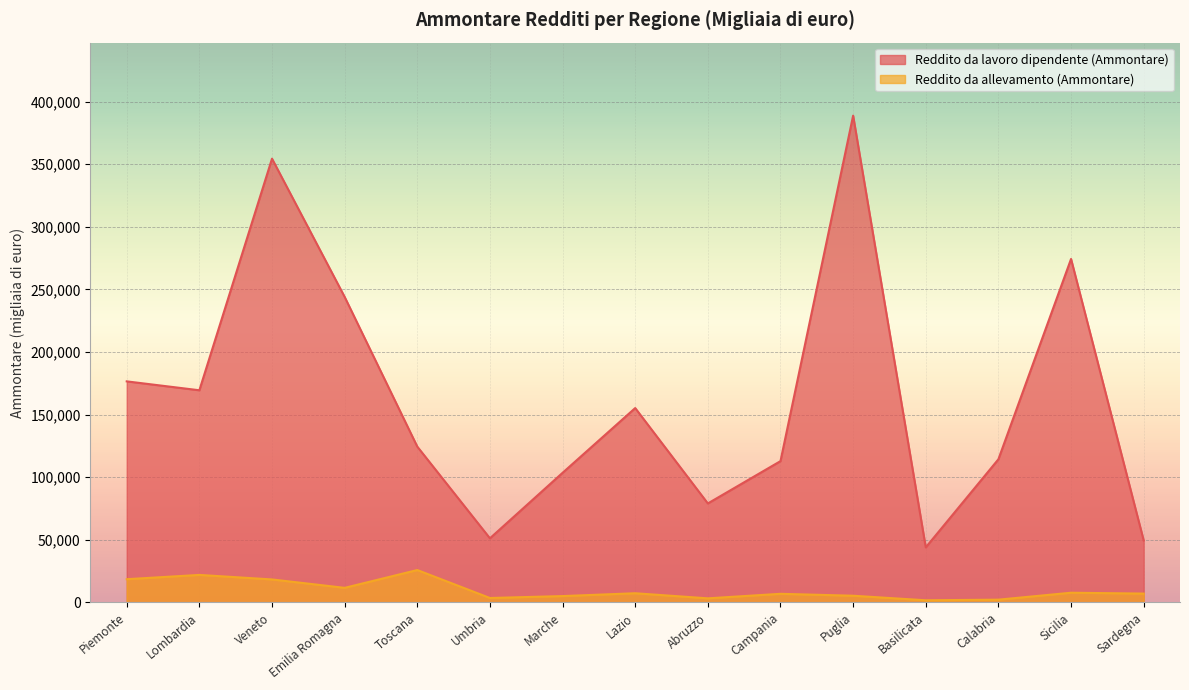

How many data points does each series have?

15